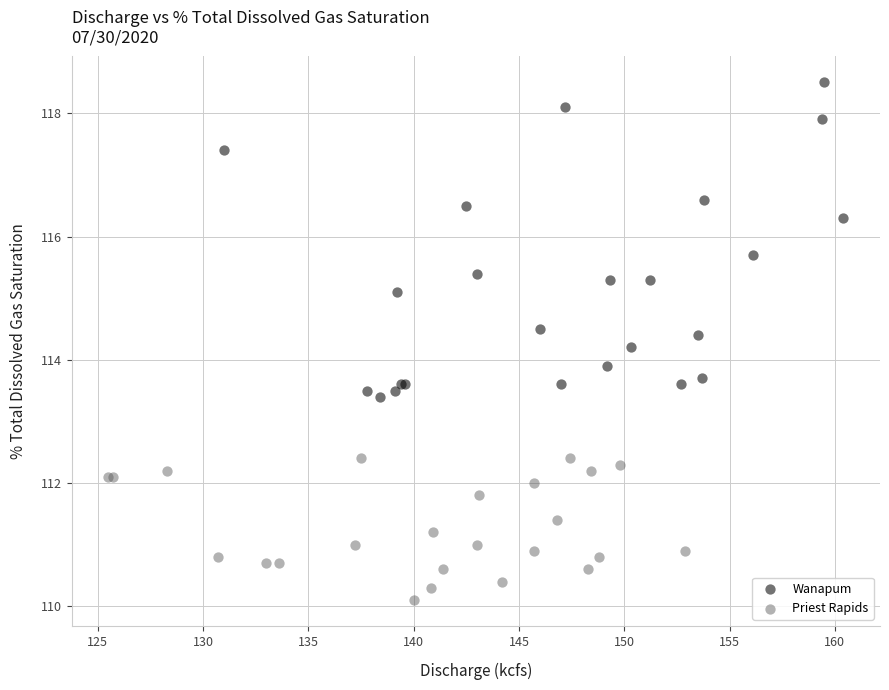

Which series has the widest spread of Y values?

Wanapum